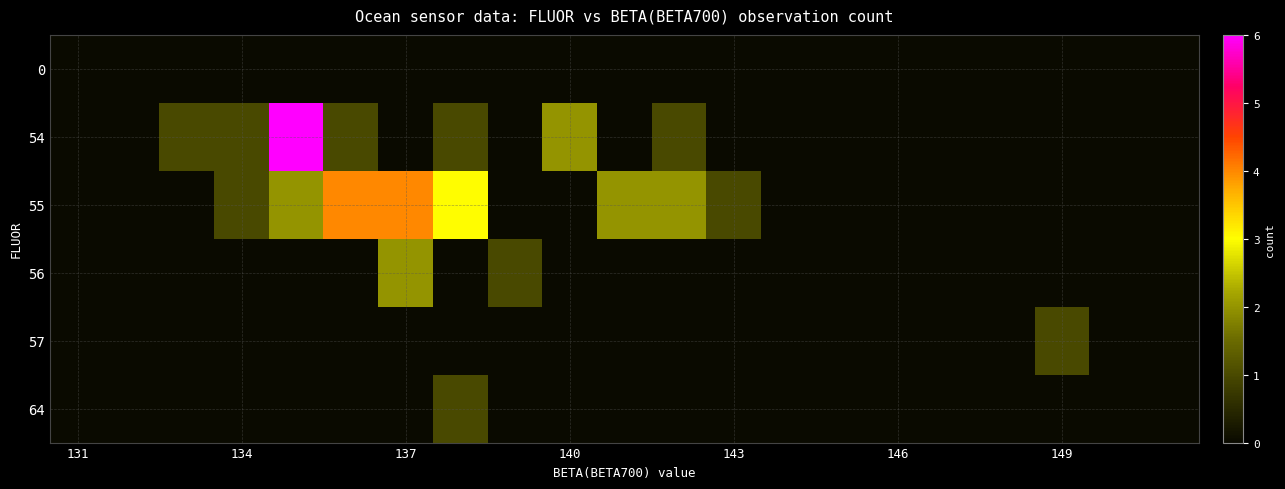

At how many categories does at least one series exceed 1?

7